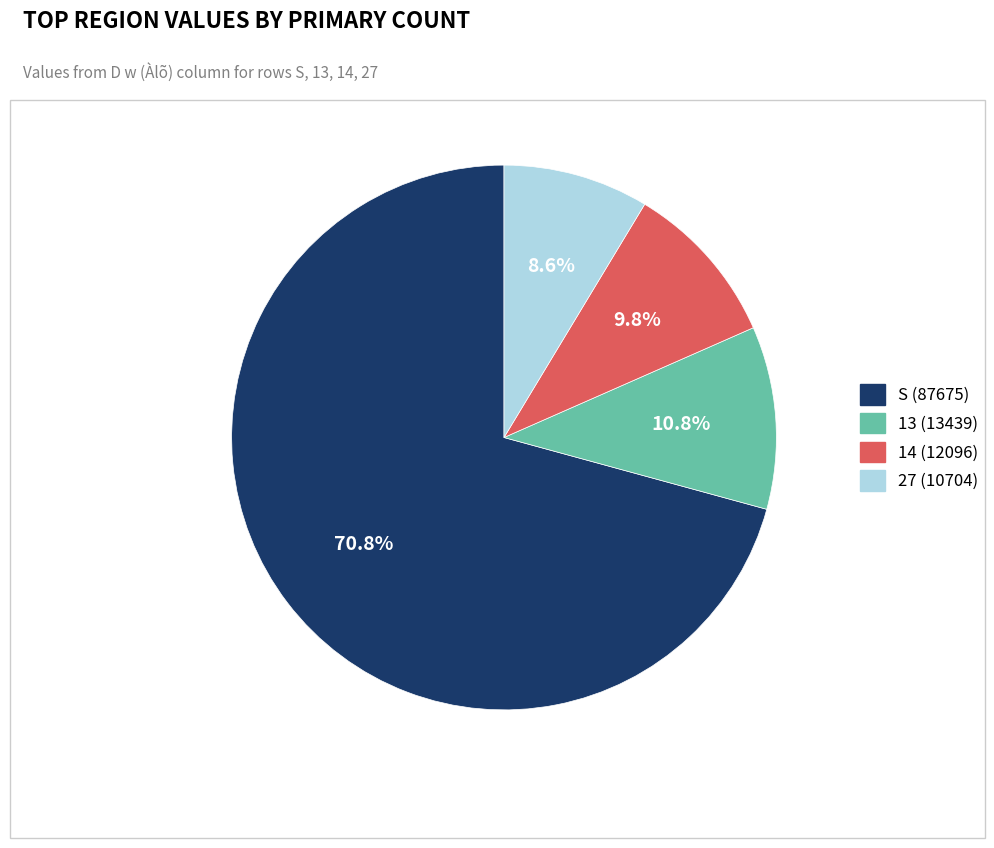

Is there any slice that represents more than half of the pie?

Yes